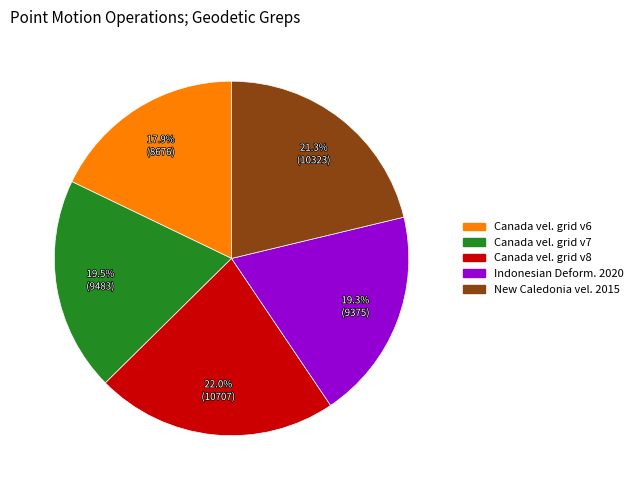

Is there any slice that represents more than half of the pie?

No